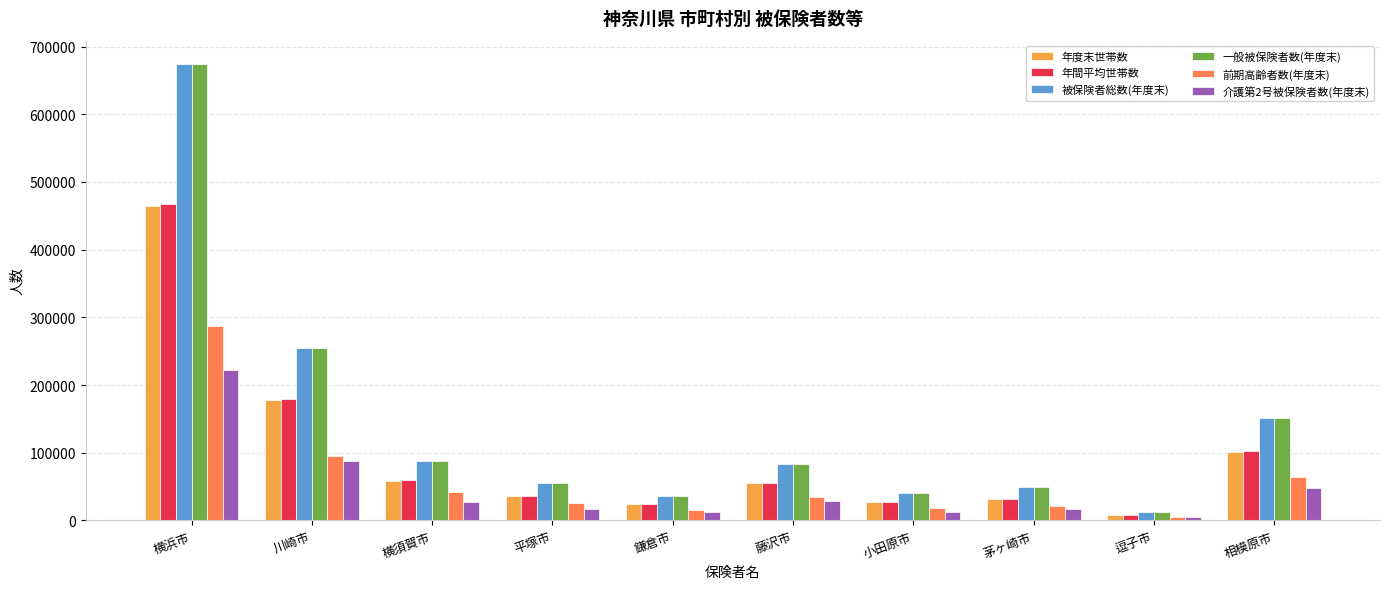

At which category is the sum across all series the highest?

横浜市